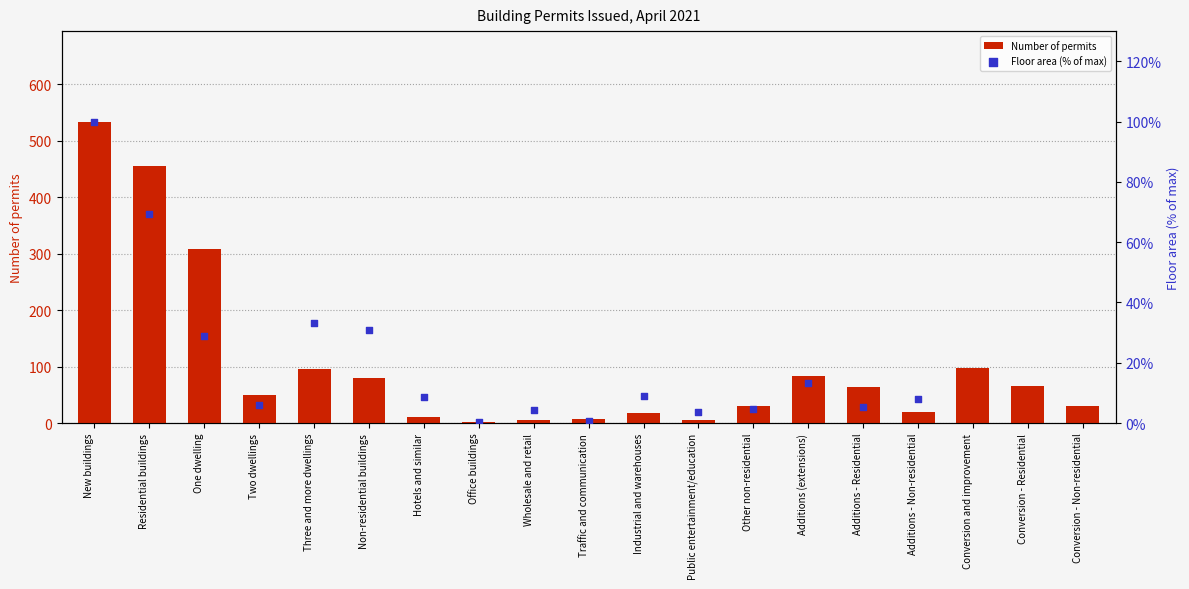

Between Other non-residential and New buildings, which is larger?

New buildings